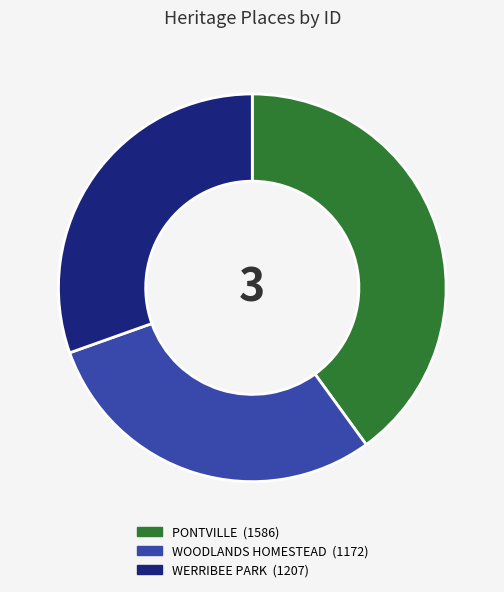

Is the sum of PONTVILLE and WERRIBEE PARK greater than half?

Yes